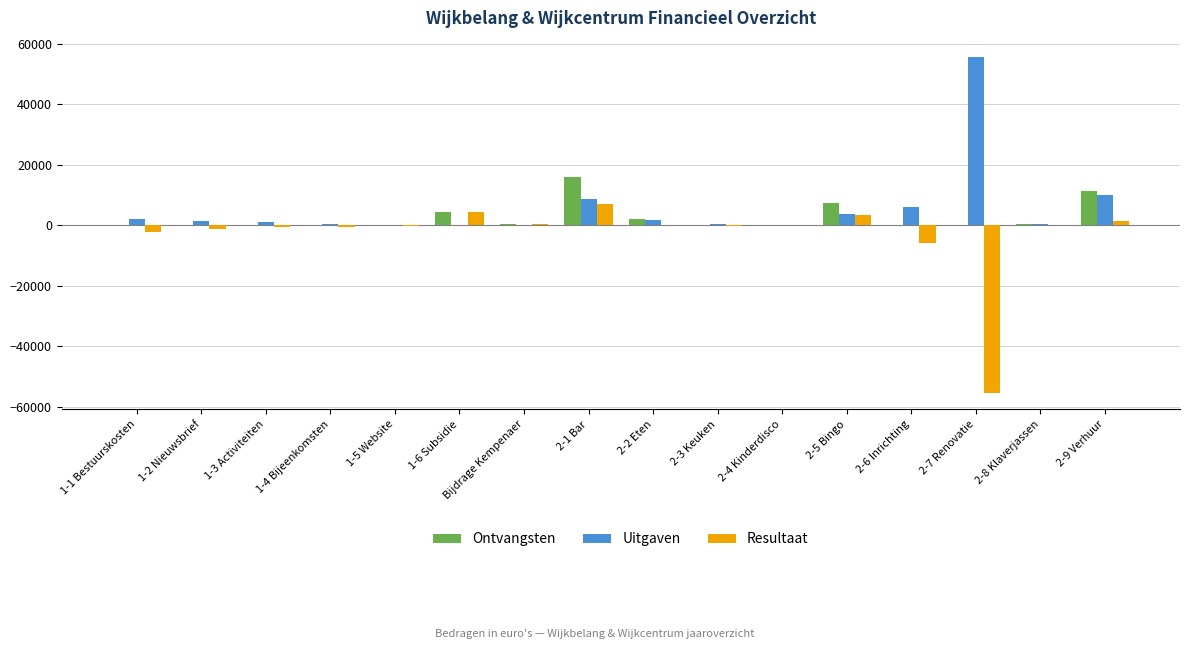

How many groups of bars are there?

16